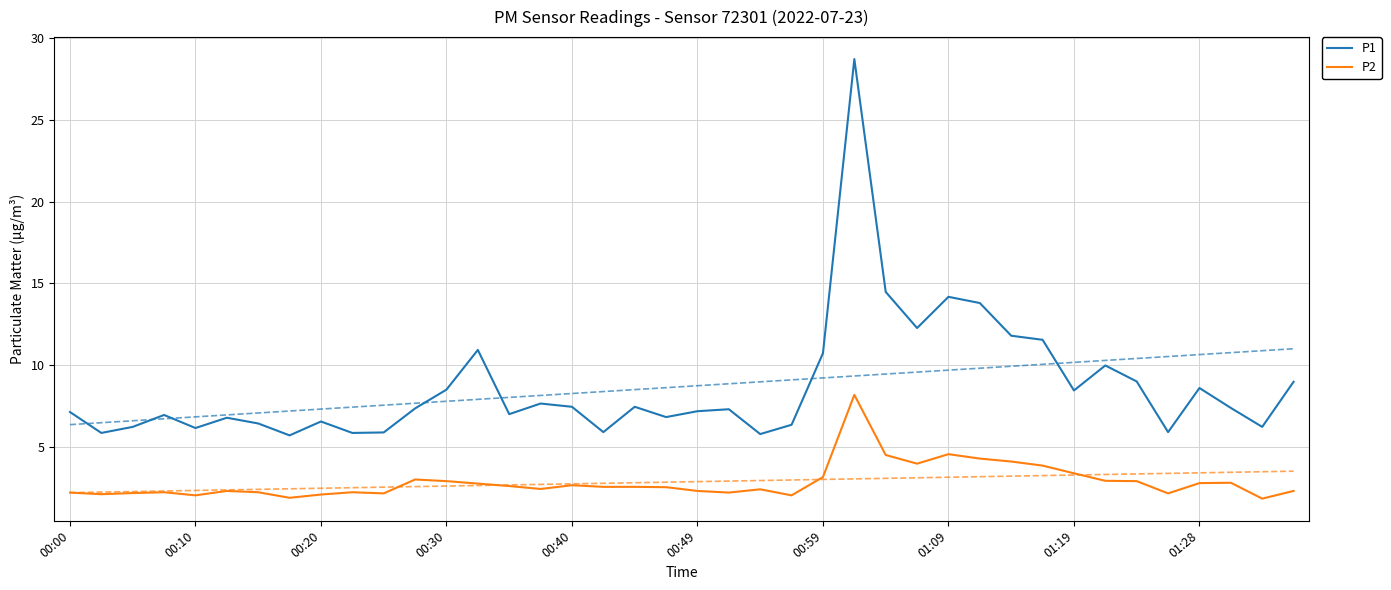

What is the highest value of the P2 series?

8.2